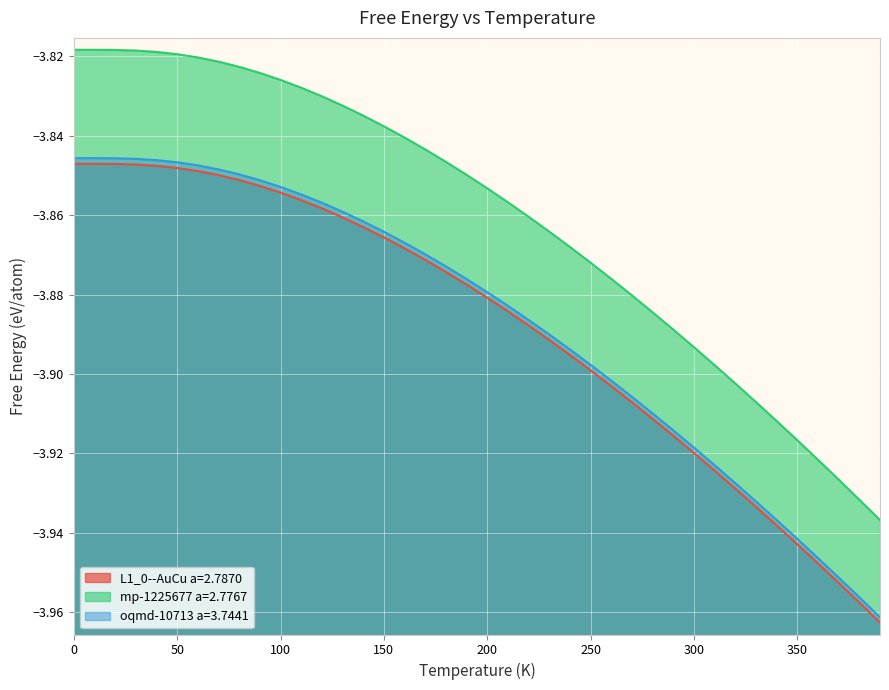

What is the difference between the maximum and minimum values in the mp-1225677 a=2.7767 series?

0.1